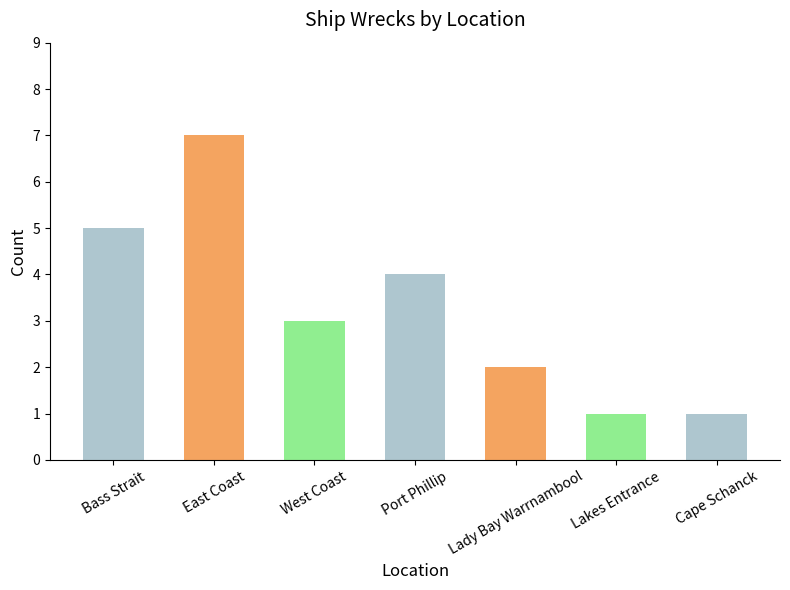

Is it true that the value at Bass Strait is 2?

False